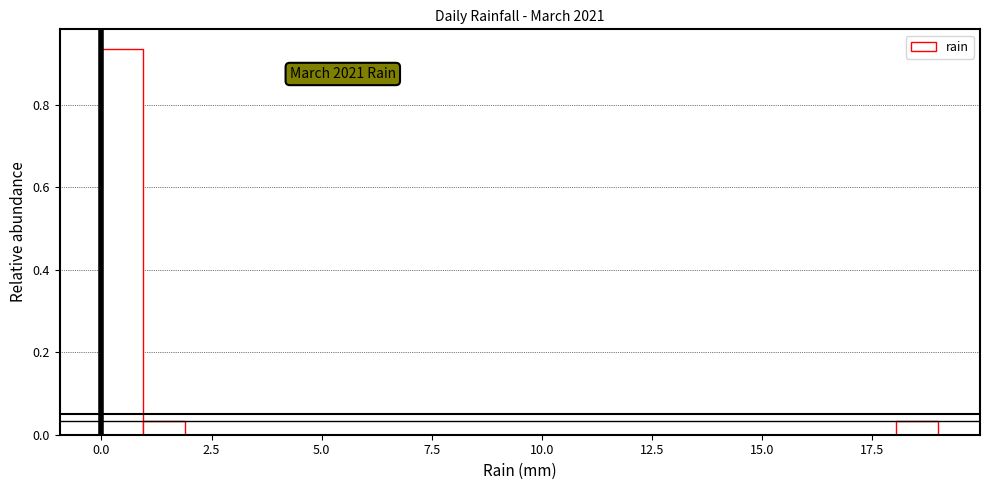

Around what value on the x-axis is the tallest bar? Give the approximate position of its centre, as read against the axis.

0.5